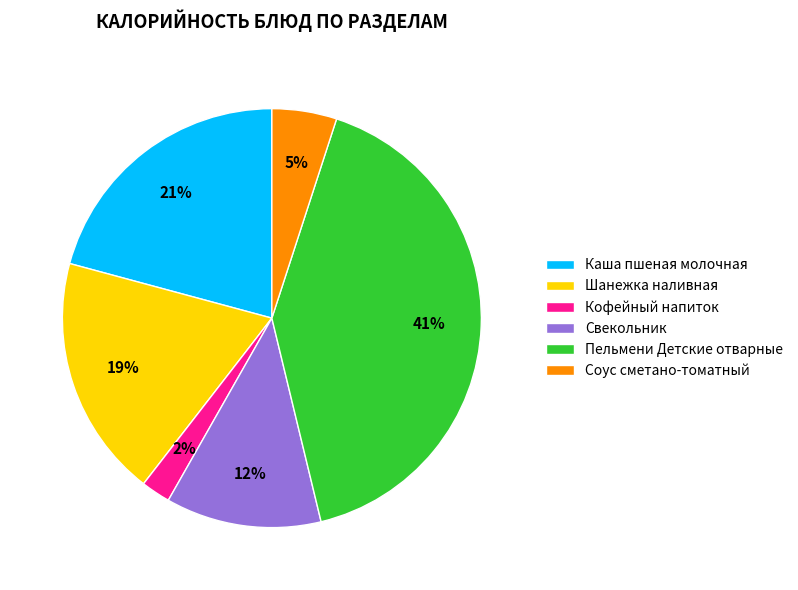

Which slice is the largest?

Пельмени Детские отварные